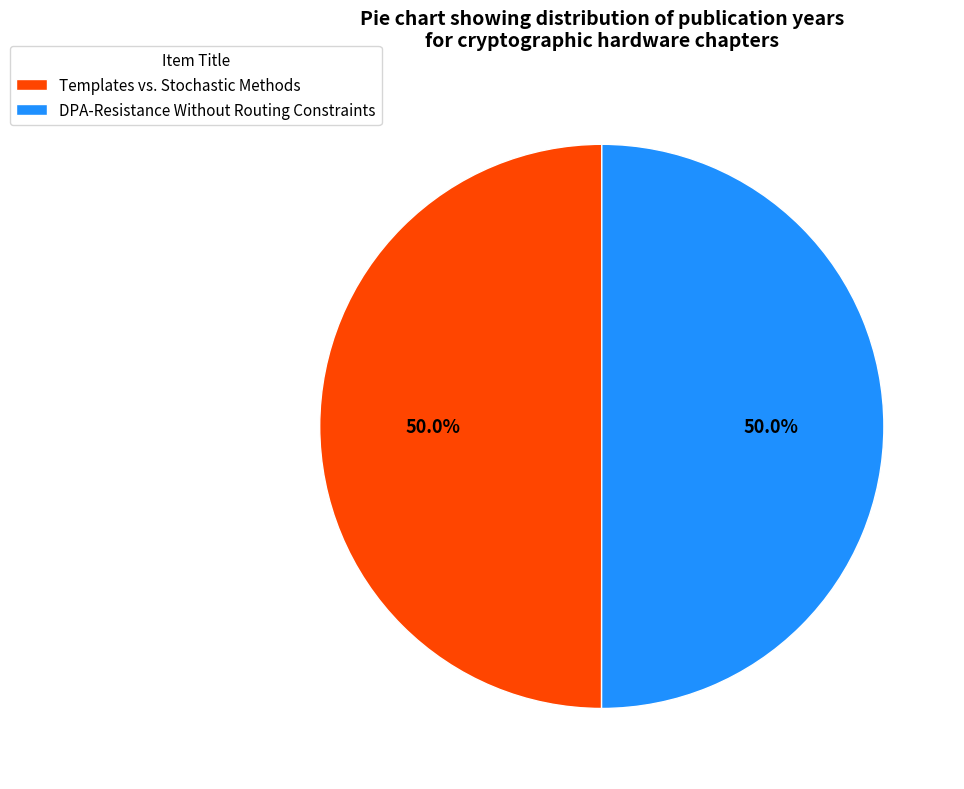

To the nearest percent, what is the average slice percentage?

50%